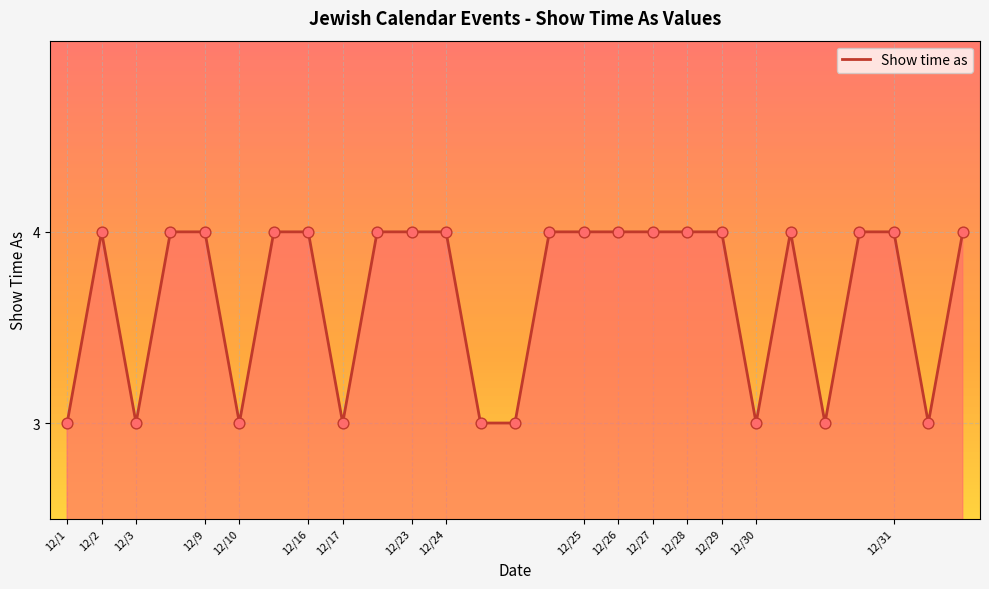

What is the greatest value displayed?

4